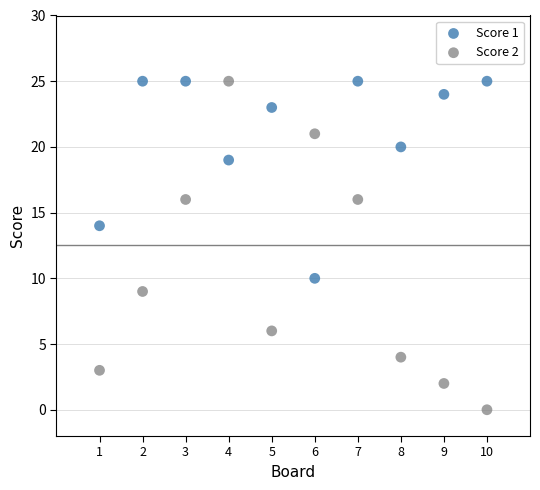

Across all data points, what is the range of X values (max minus min)?

9